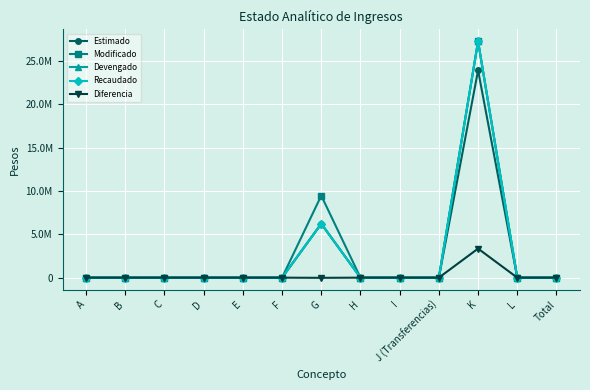

What are all the series names shown in the legend?

Estimado, Modificado, Devengado, Recaudado, Diferencia